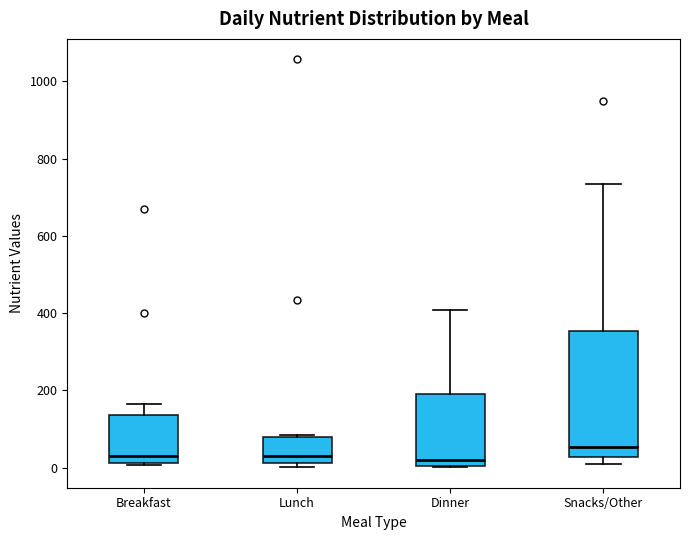

Which box has the highest median line?

Snacks/Other